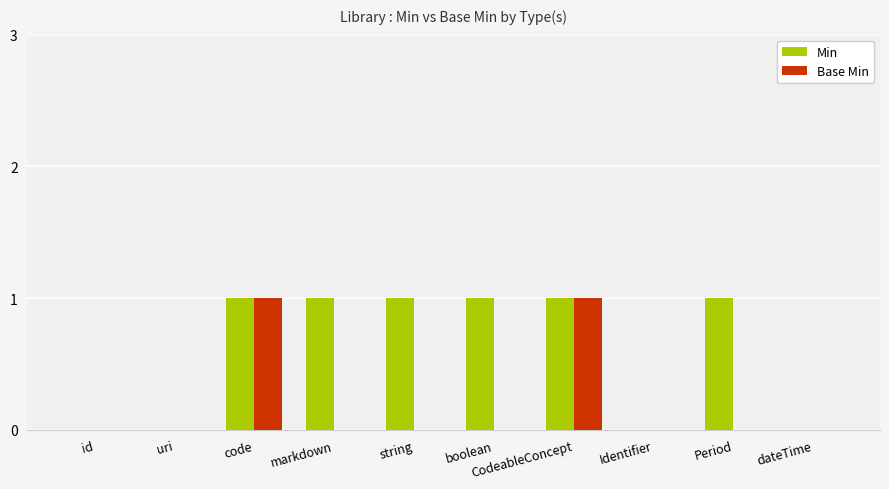

Count the number of data series in this chart.

2